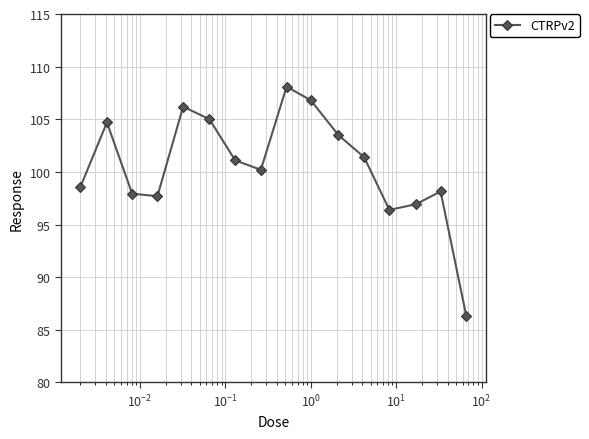

What is the minimum value shown in the chart?

86.3